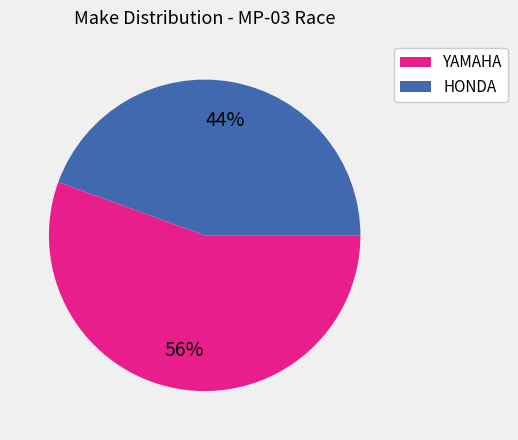

Which category has the biggest portion of the pie?

YAMAHA